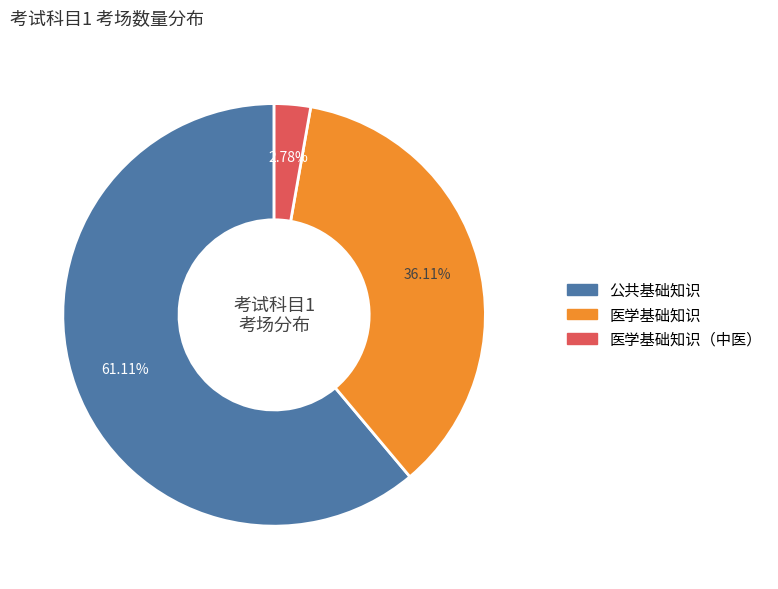

Does any single category account for the majority?

Yes